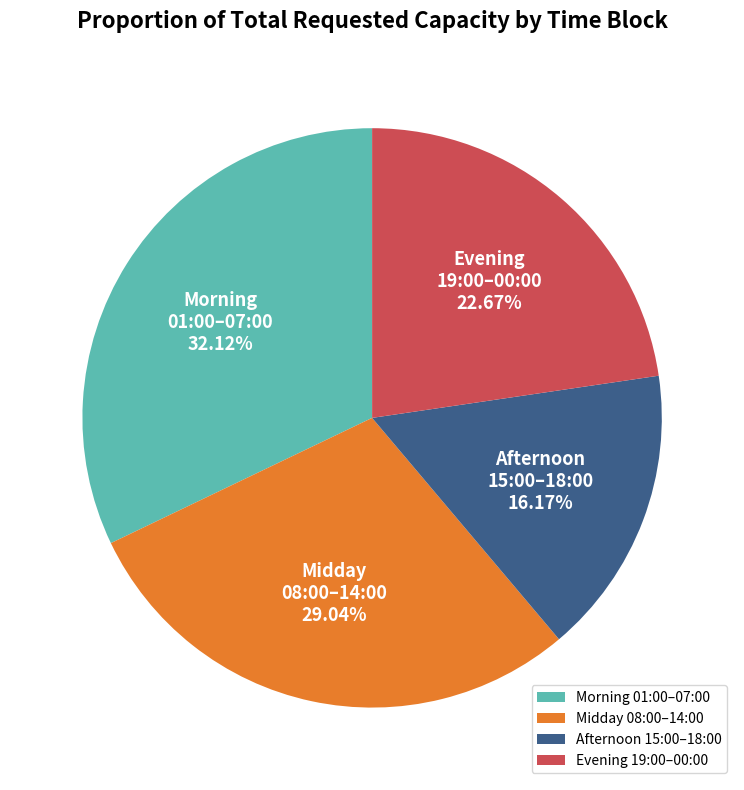

Is there any slice that represents more than half of the pie?

No